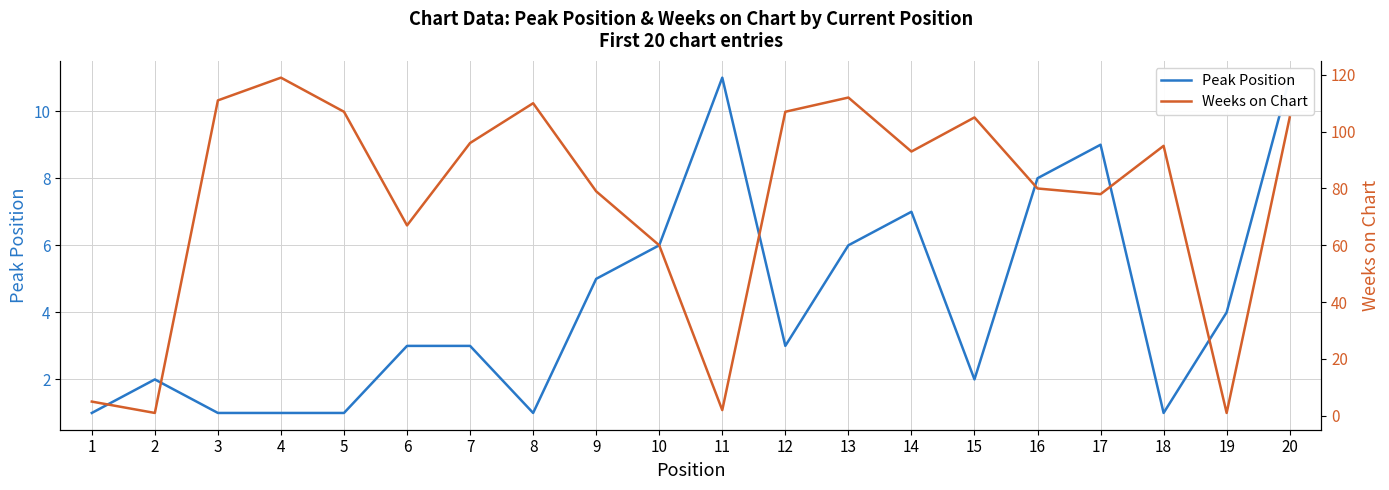

Which series has the largest total across all categories?

Weeks on Chart